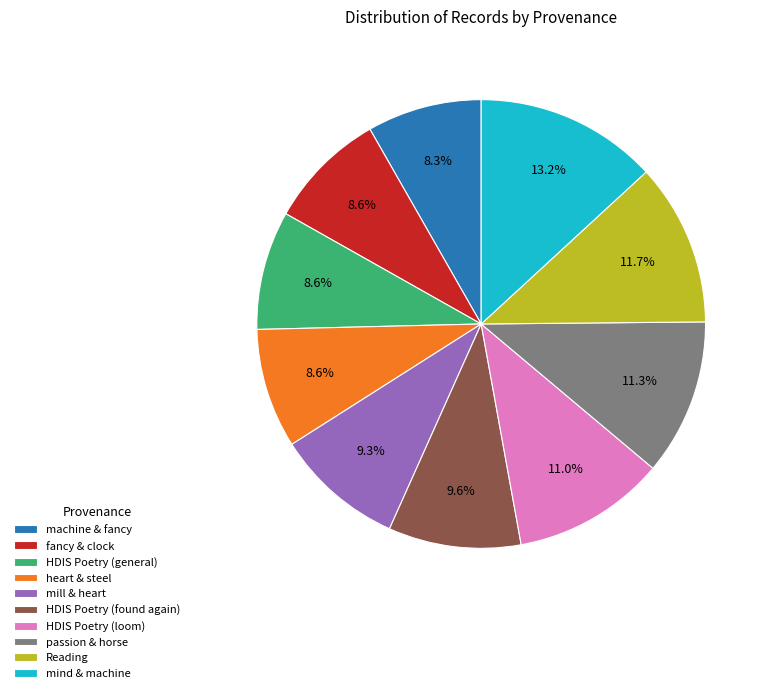

Between heart & steel and mill & heart, which is larger?

mill & heart